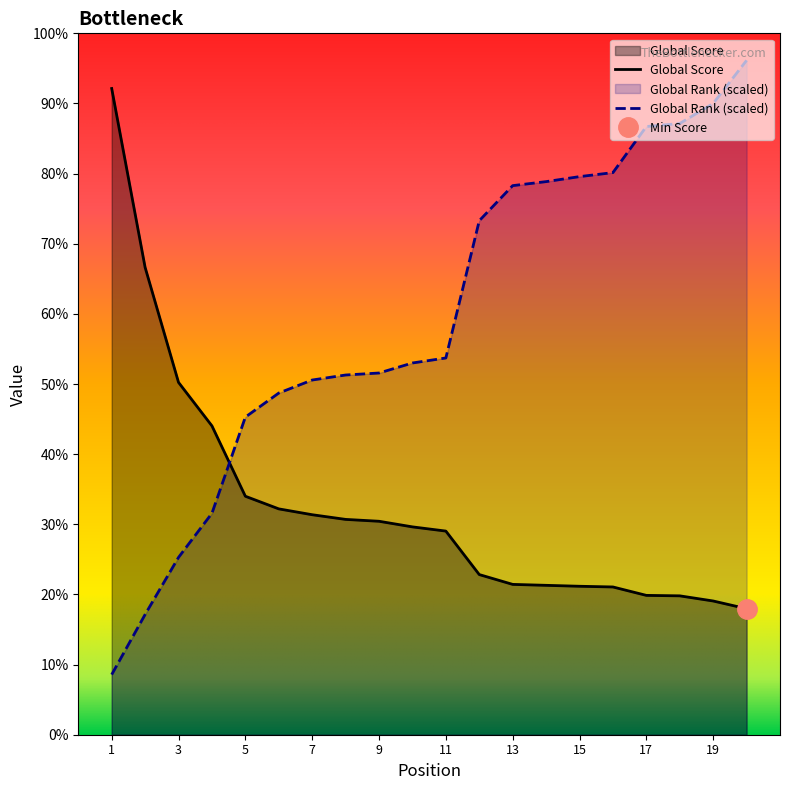

What is the spread (max minus min) of values at 14?

1726.7